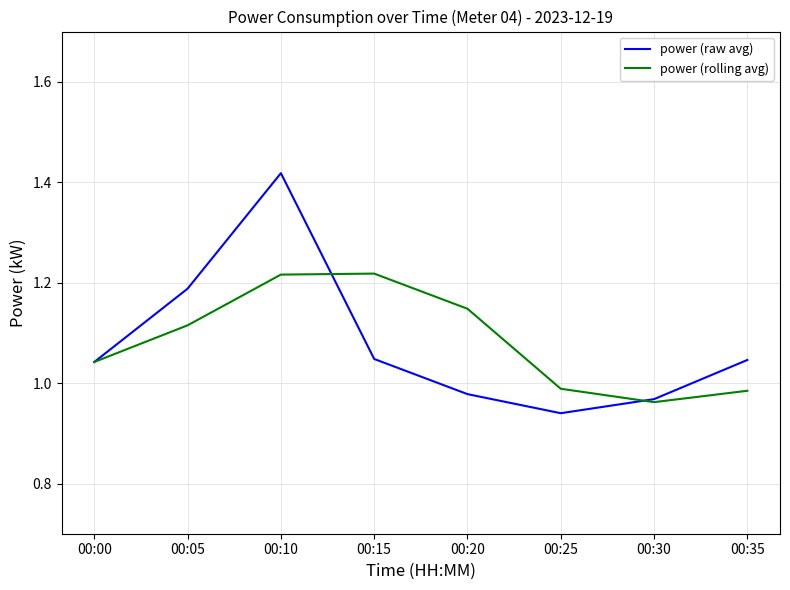

Where is the first local minimum for power (raw avg)?

00:25